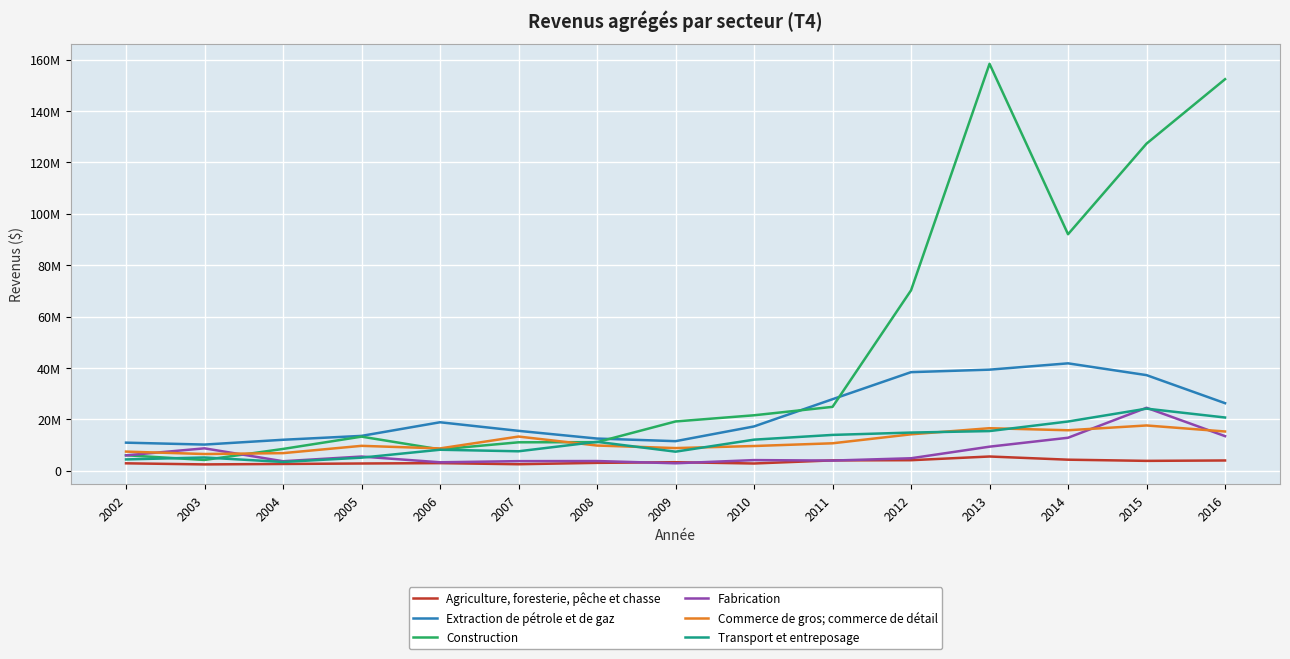

True or false: Extraction de pétrole et de gaz and Construction cross at least once.

True